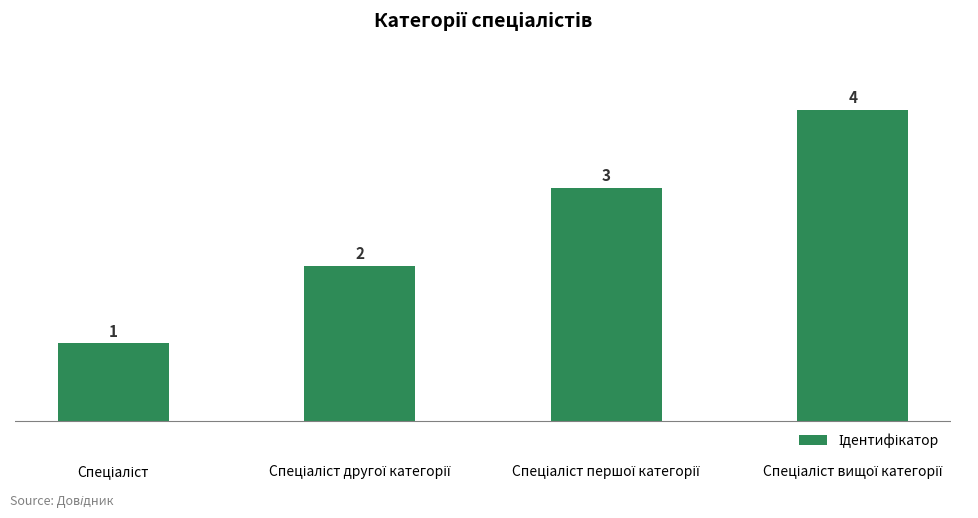

How many values are between 2 and 4?

3